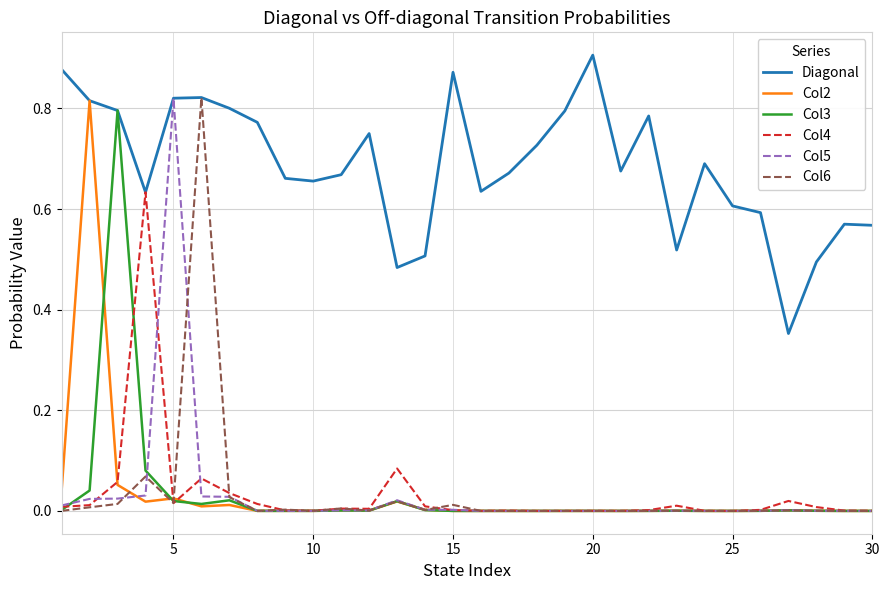

Which series has the largest total across all categories?

Diagonal